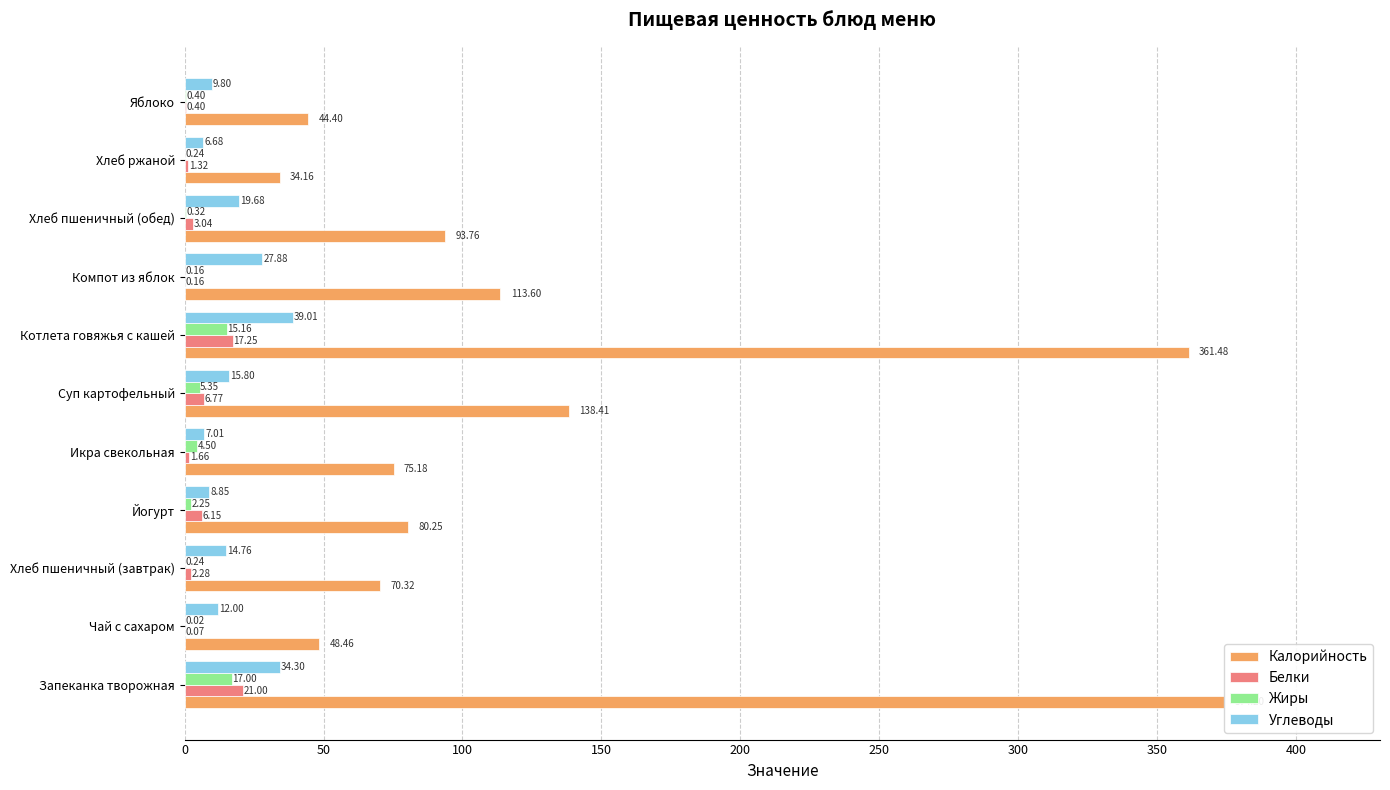

Is the value of Жиры at Котлета говяжья с кашей greater than the value of Углеводы at Икра свекольная?

Yes